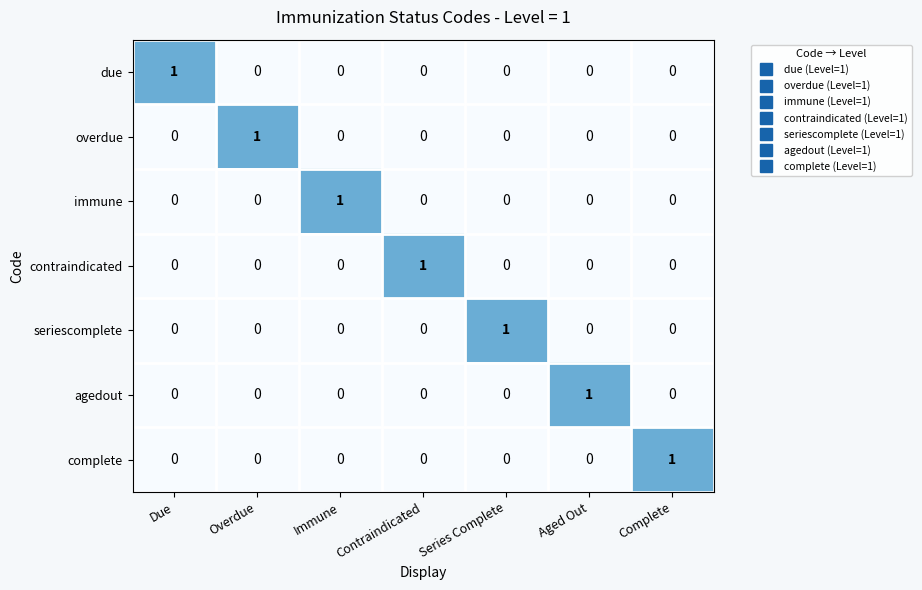

Is the value of overdue at Overdue greater than the value of contraindicated at Immune?

Yes